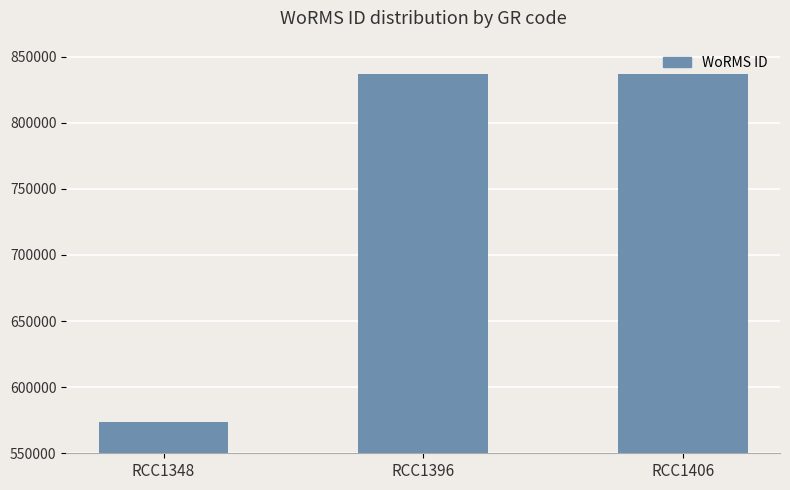

What is the value of the 3rd bar from the left?

836860